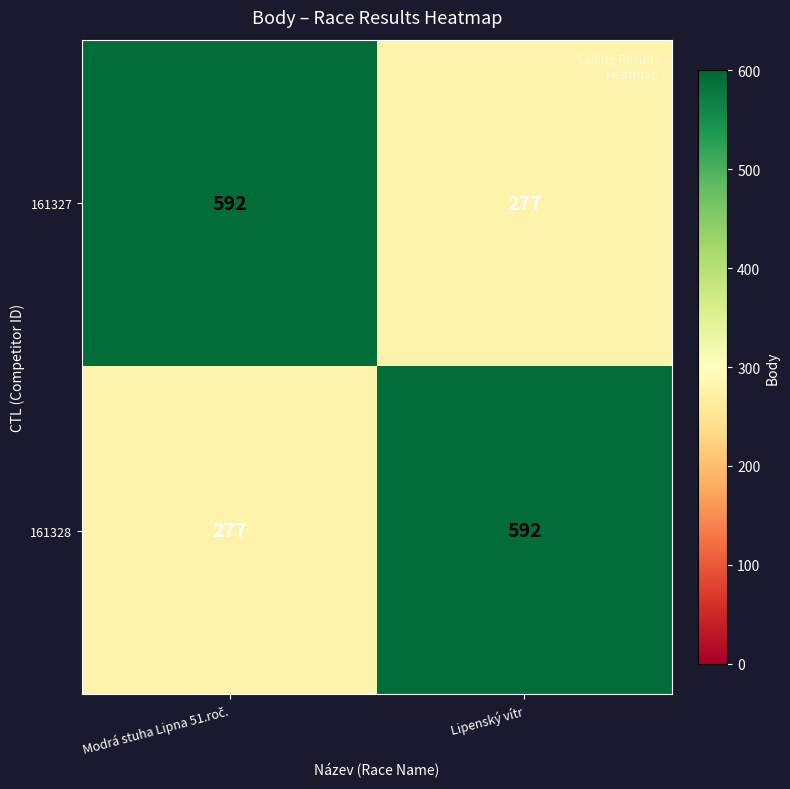

What is the total value across all series at Lipenský vítr?

869